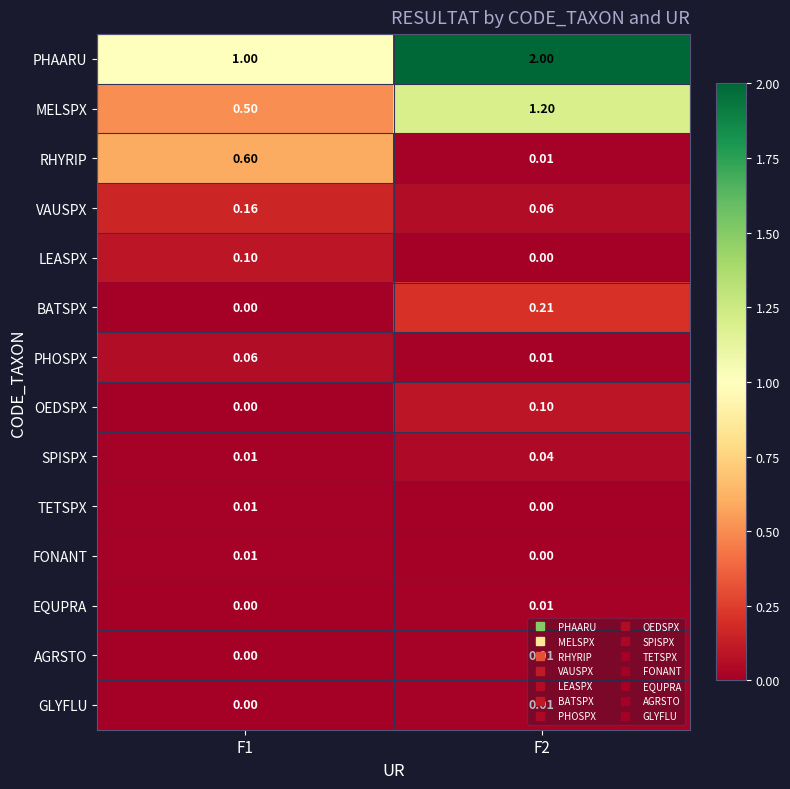

Between F1 and F2, which series saw the biggest shift?

PHAARU